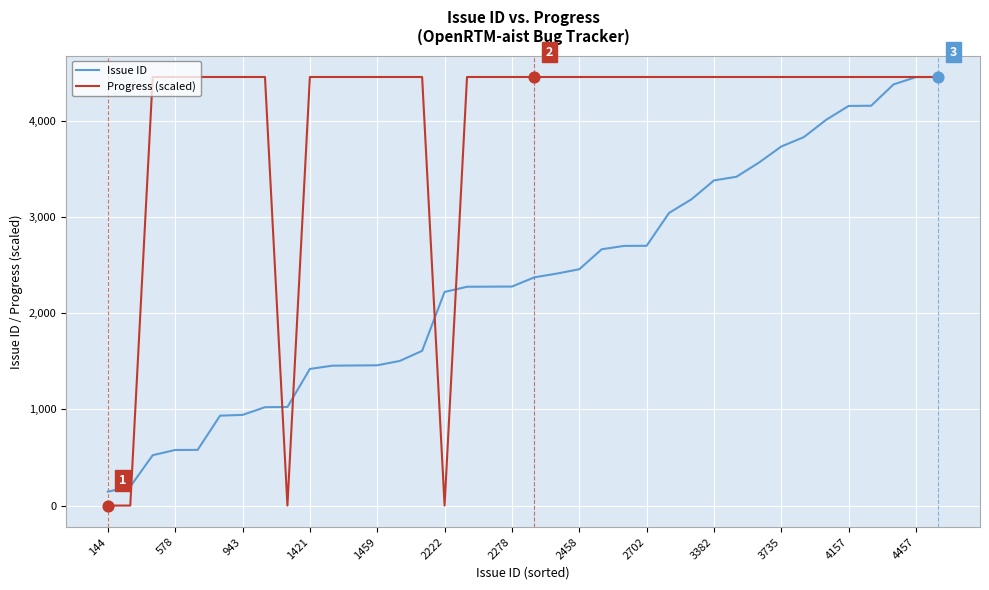

What are all the series names shown in the legend?

Issue ID, Progress (scaled)